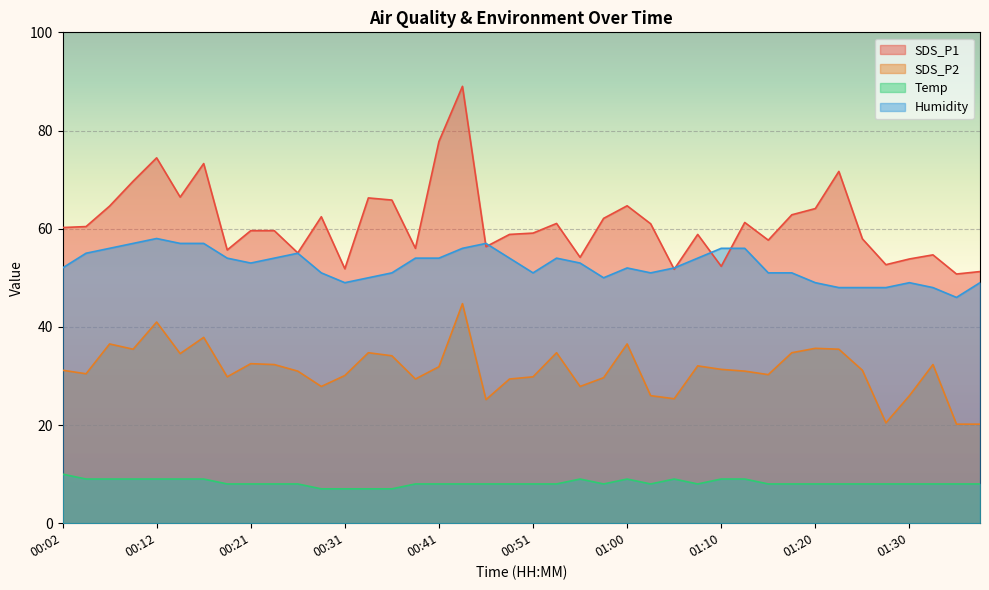

Which series has the widest spread of values?

SDS_P1